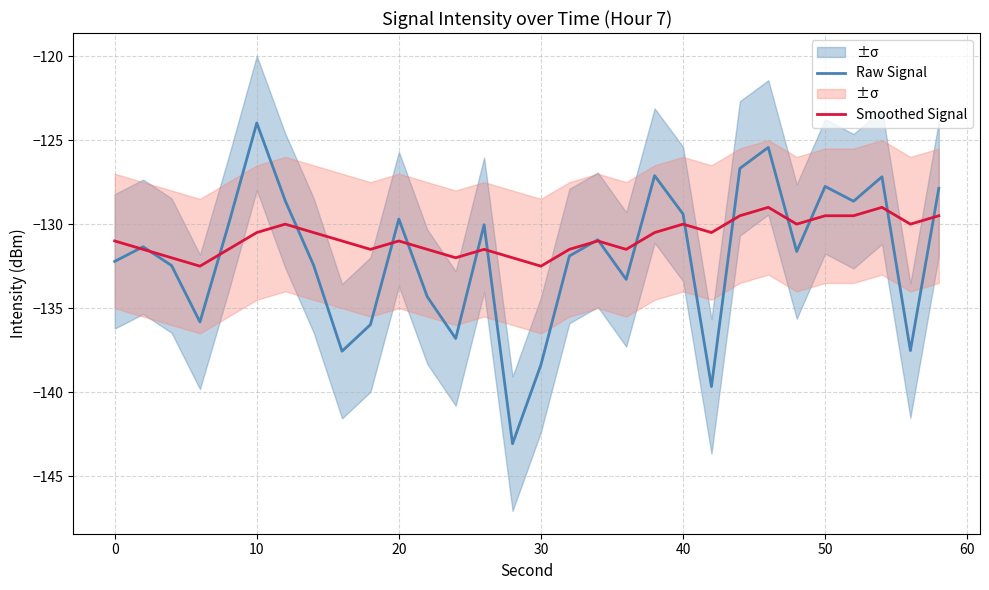

Reading right to left, transcribe all the data shown in this chart.

Raw Signal: -127.9	-137.5	-127.2	-128.6	-127.8	-131.6	-125.4	-126.7	-139.7	-129.4	-127.1	-133.3	-130.9	-131.9	-138.4	-143.1	-130.0	-136.8	-134.3	-129.7	-136.0	-137.6	-132.4	-128.6	-124.0	-130.1	-135.8	-132.5	-131.3	-132.2
Smoothed Signal: -129.5	-130.0	-129.0	-129.5	-129.5	-130.0	-129.0	-129.5	-130.5	-130.0	-130.5	-131.5	-131.0	-131.5	-132.5	-132.0	-131.5	-132.0	-131.5	-131.0	-131.5	-131.0	-130.5	-130.0	-130.5	-131.5	-132.5	-132.0	-131.5	-131.0